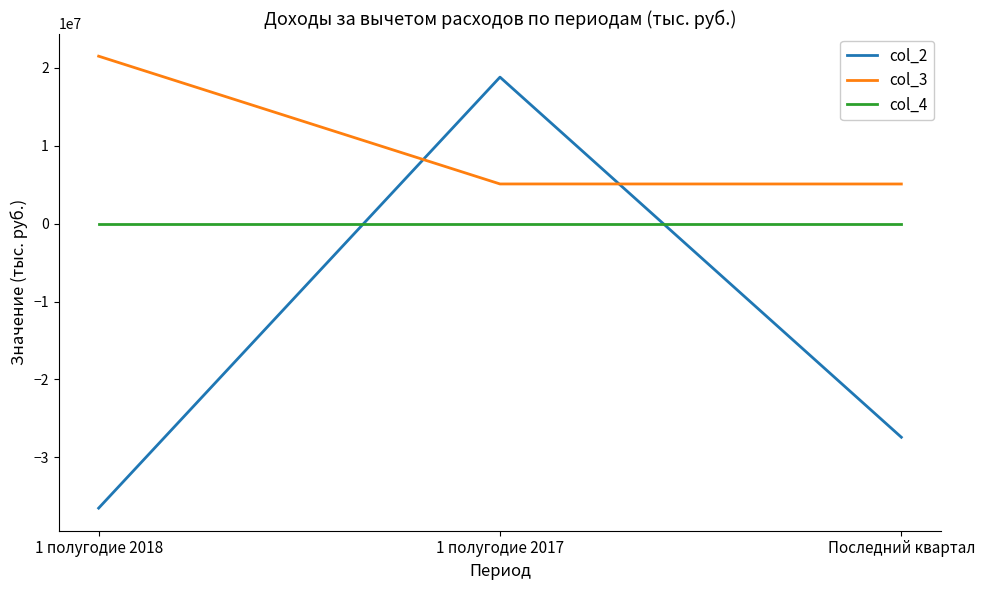

What is the lowest value of the col_3 series?

5082000